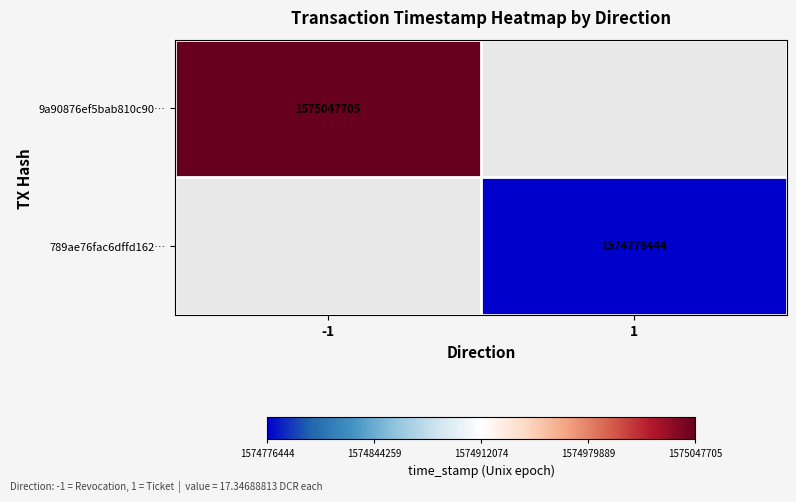

At how many categories does at least one series exceed 1574873680?

1